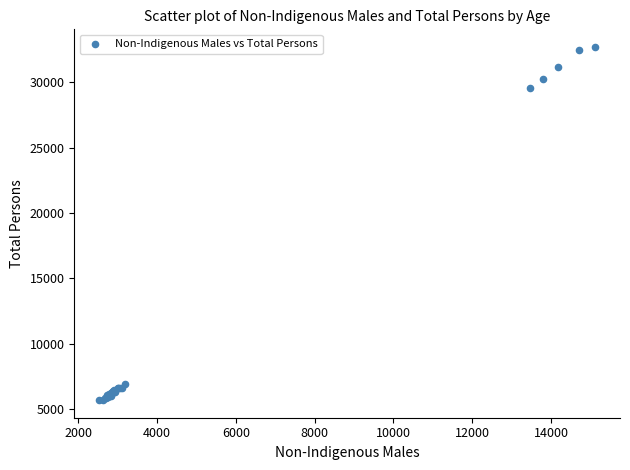

What Y value in the scatter plot is closest to 19198?

29575